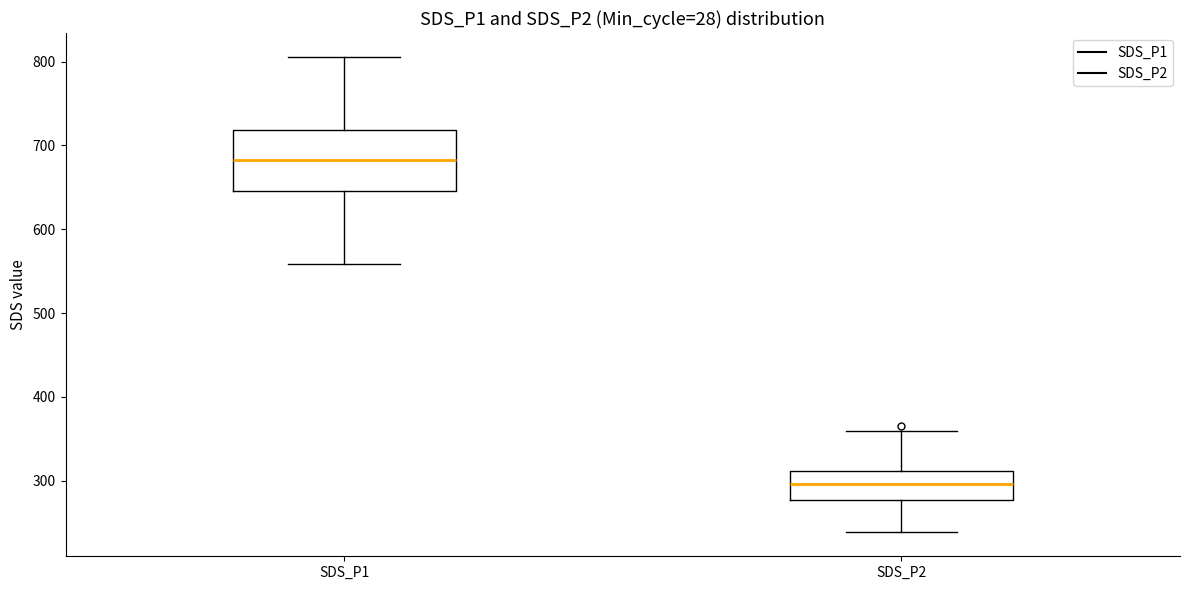

Where does the median line of the box for SDS_P2 sit on the y-axis? The values are not printed on the chart, so give them approximately, as read against the axis.

300